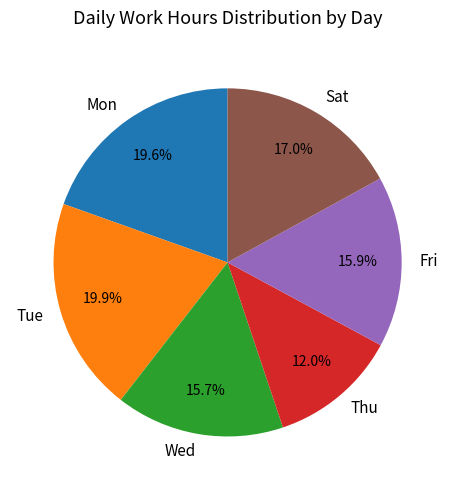

Between Sat and Tue, which is larger?

Tue